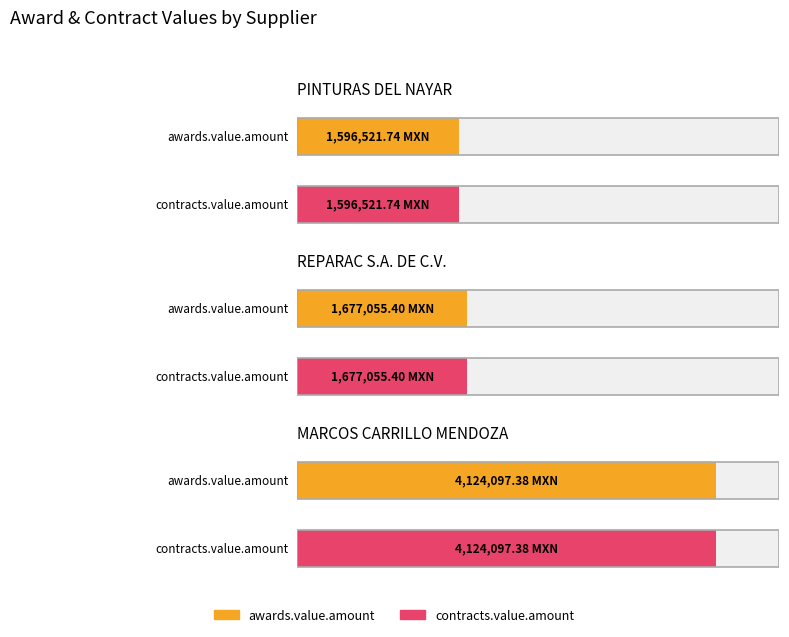

Reading left to right, list all the values displayed in this chart.

awards.value.amount: PINTURAS DEL NAYAR, S.A. DE C.V.=1596521.7	REPARAC S.A. DE C.V.=1677055.4	MARCOS CARRILLO MENDOZA=4124097.4
contracts.value.amount: PINTURAS DEL NAYAR, S.A. DE C.V.=1596521.7	REPARAC S.A. DE C.V.=1677055.4	MARCOS CARRILLO MENDOZA=4124097.4